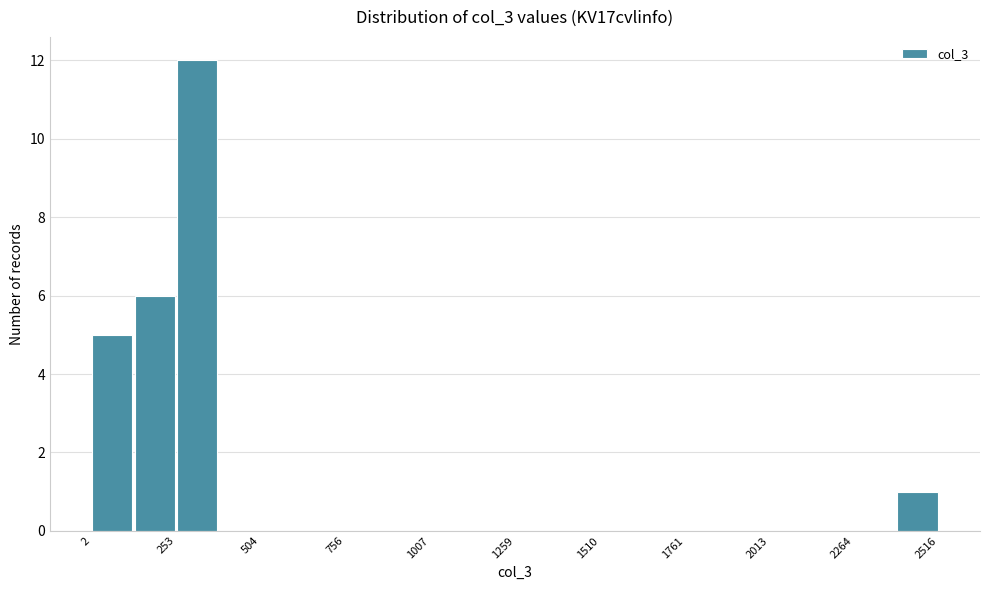

Around what value on the x-axis is the tallest bar? Give the approximate position of its centre, as read against the axis.

300